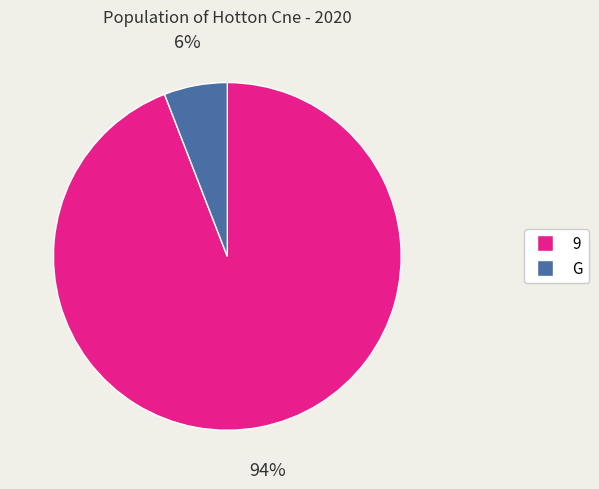

Rank the categories by value from lowest to highest.

G, 9